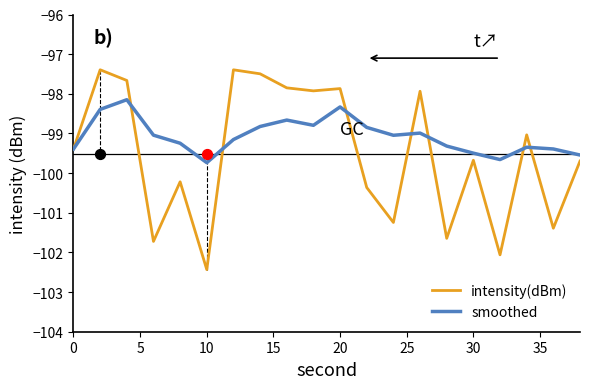

At how many categories does at least one series exceed -98?

8